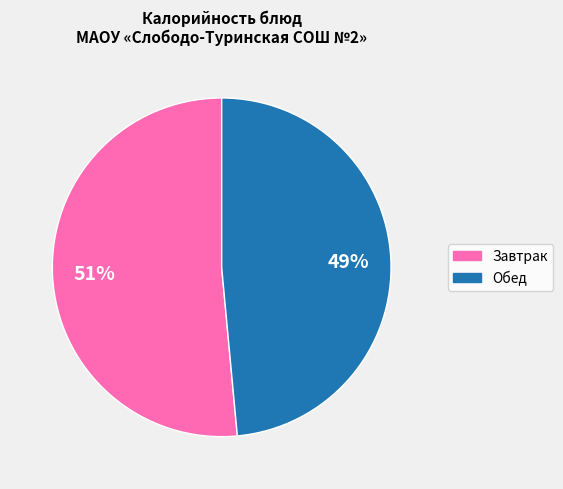

To the nearest percent, what is the average slice percentage?

50%